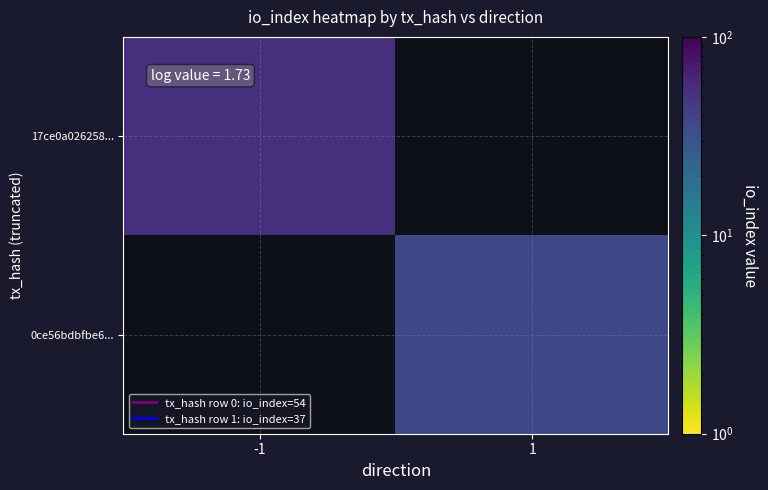

How many positive values does the 0ce56bdbfbe6... series have?

1